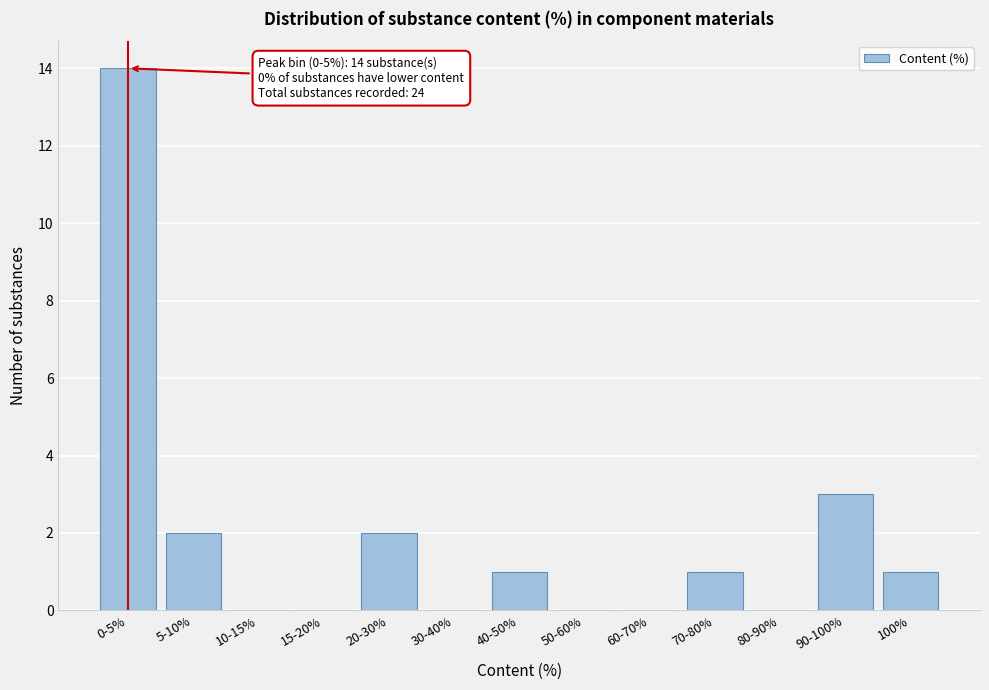

Reading left to right, list all the values displayed in this chart.

0-5%=14	5-10%=2	10-15%=0	15-20%=0	20-30%=2	30-40%=0	40-50%=1	50-60%=0	60-70%=0	70-80%=1	80-90%=0	90-100%=3	100%=1